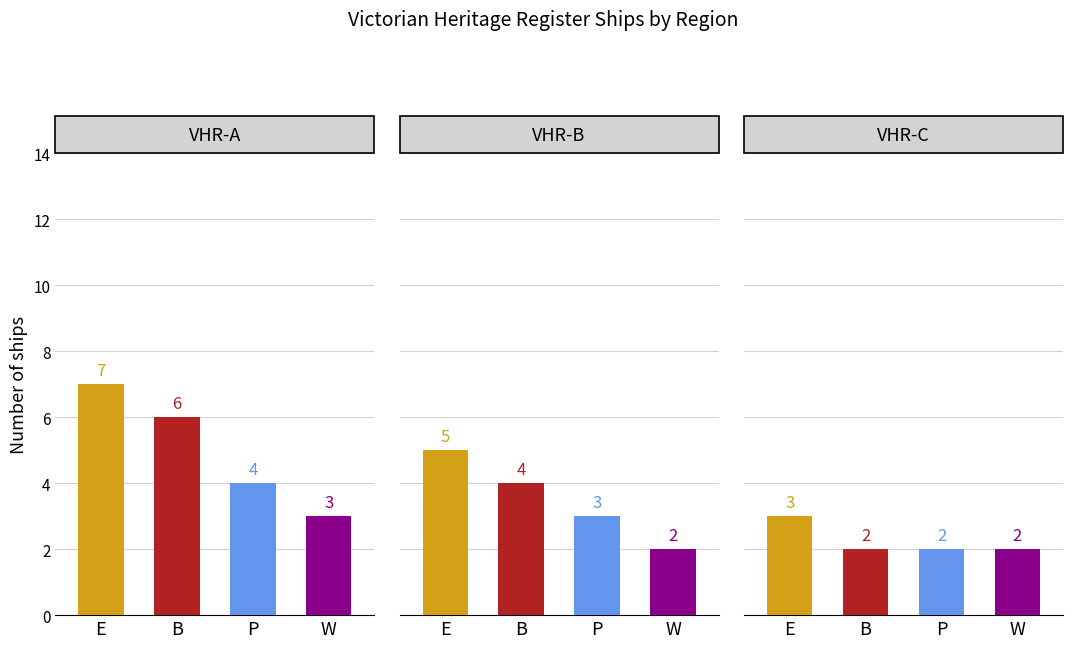

How many series are shown in this chart?

4